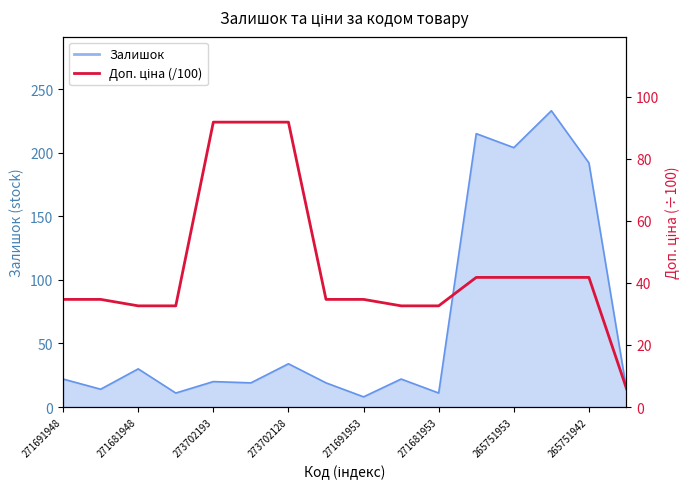

The chart shows a value of 32.6 at 9. True or false?

True